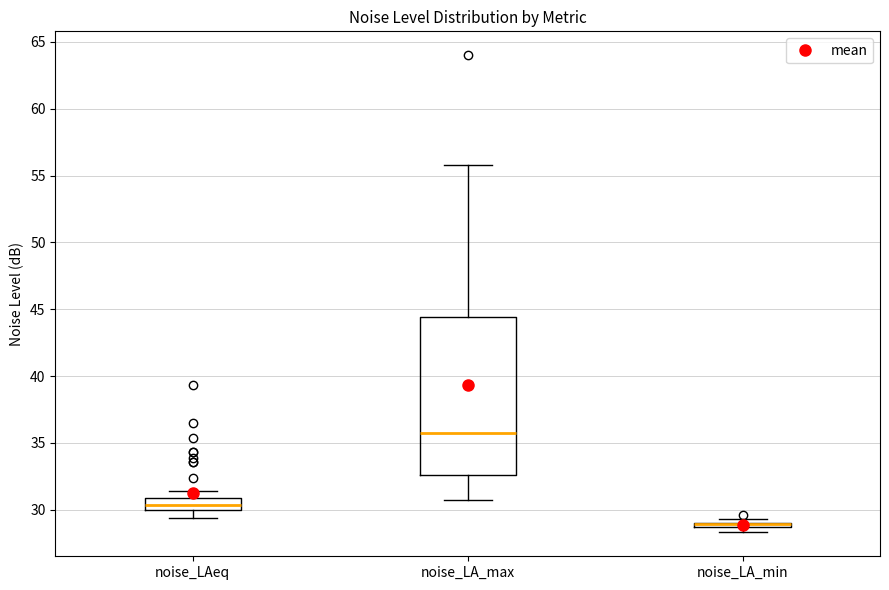

Where does the median line of the box for noise_LA_max sit on the y-axis? The values are not printed on the chart, so give them approximately, as read against the axis.

35.5